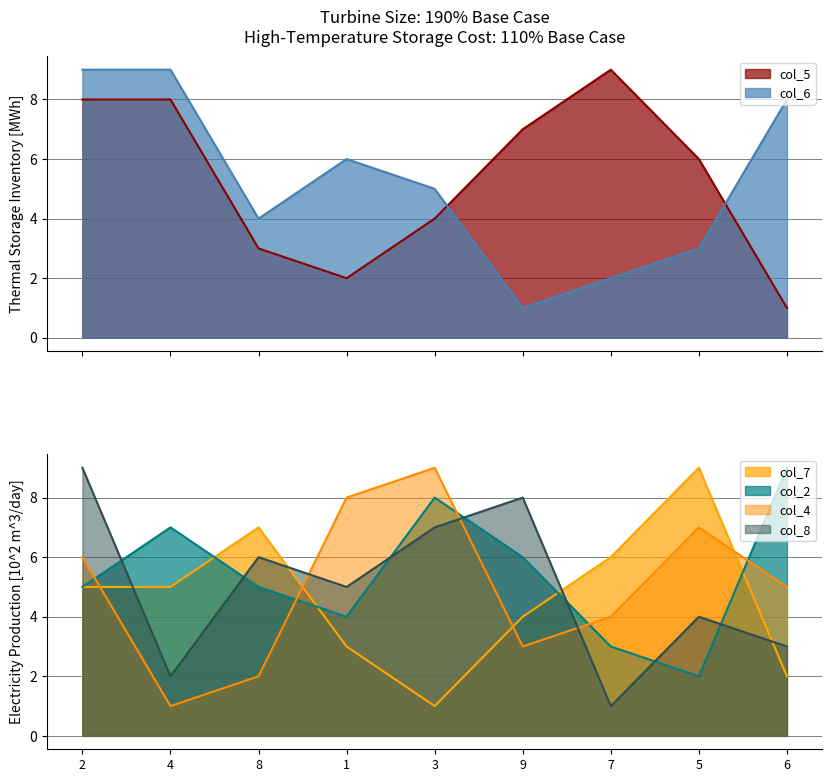

Which series has the widest spread of values?

col_5